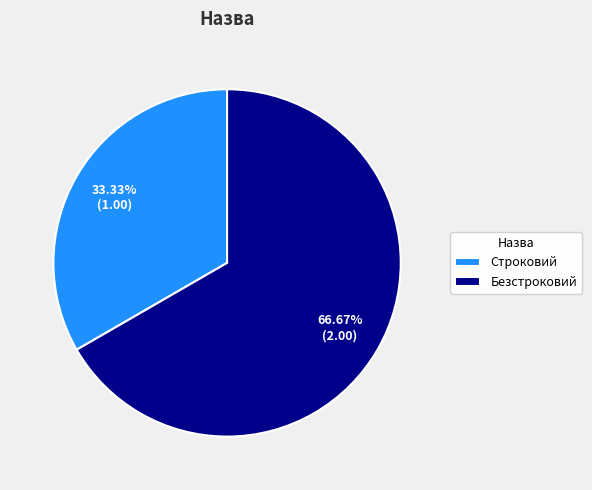

To the nearest percent, what is the combined percentage of Строковий and Безстроковий?

100%